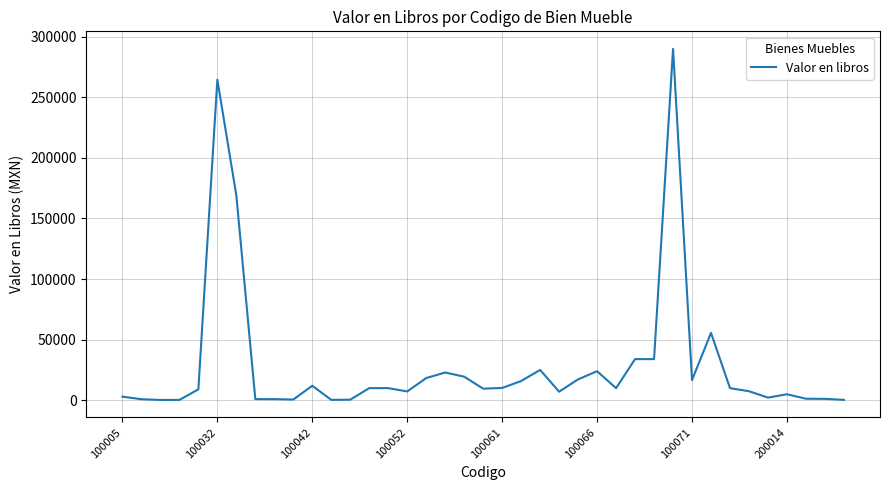

What is the maximum value shown in the chart?

289900.0